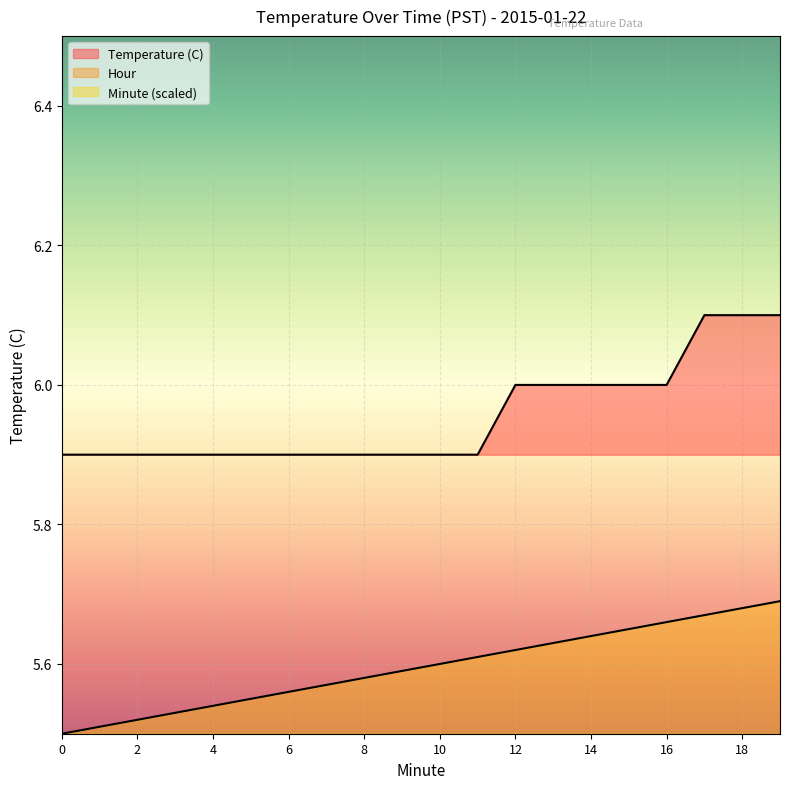

What is the difference between the highest and lowest values at 15?

0.3